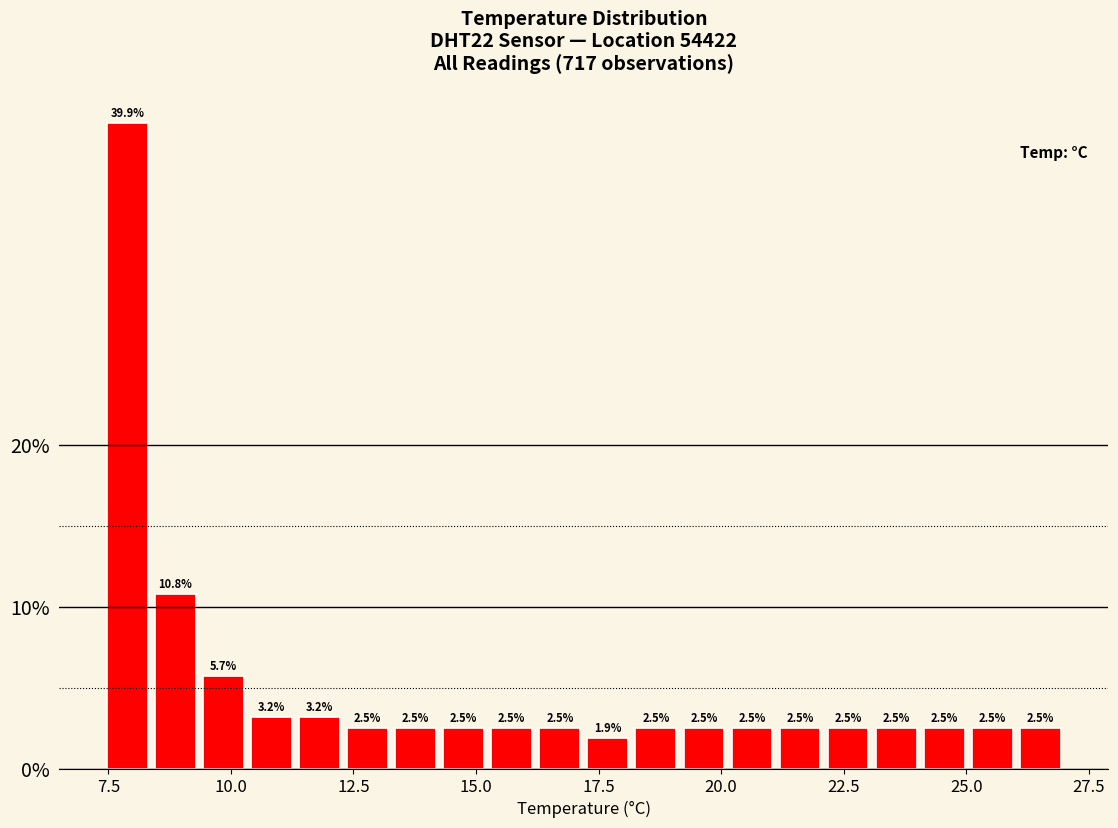

Read against the x-axis, roughly where is the centre of the tallest bar?

8.0